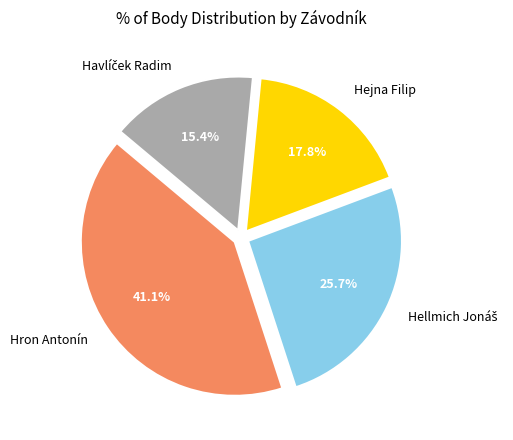

To the nearest percent, what portion does Hron Antonín represent?

41%